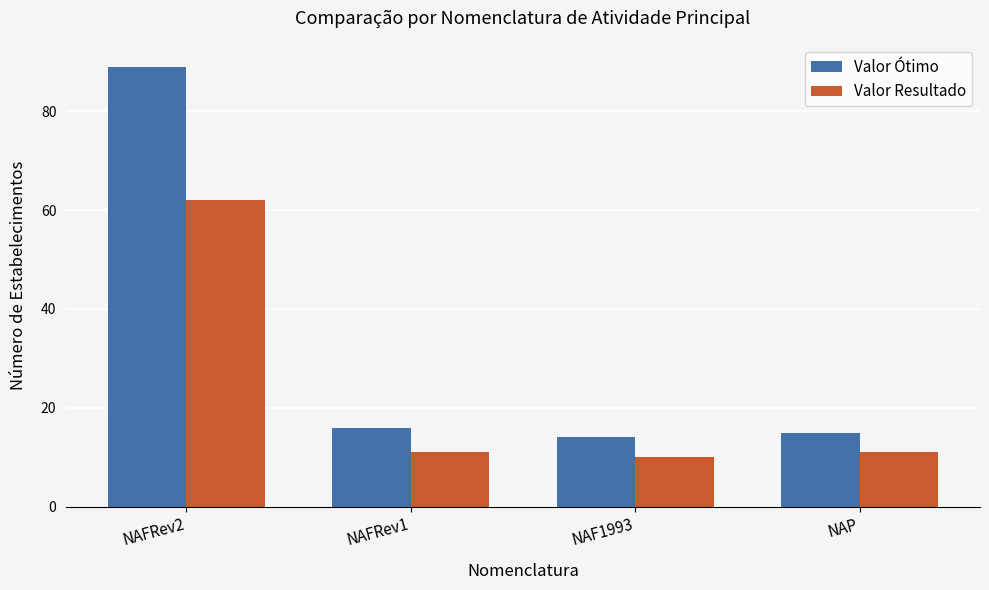

Reading left to right, transcribe all the data shown in this chart.

Valor Ótimo: 89	16	14	15
Valor Resultado: 62	11	10	11